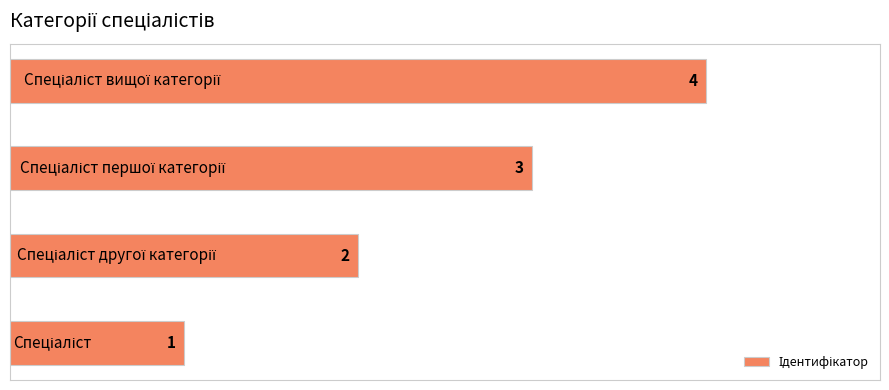

What is the greatest value displayed?

4